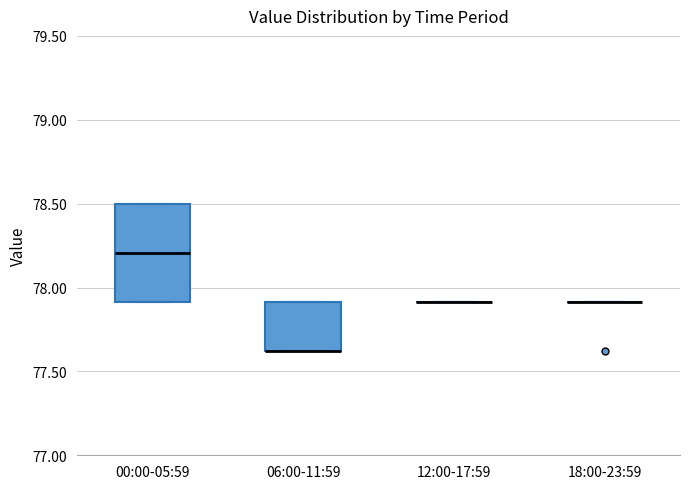

Reading left to right, read every box against the y-axis: the position of its median line, the range the box covers, and the ends of its whiskers. The values are not printed on the chart, so give them approximately, as read against the axis.

00:00-05:59: median 78.2, box 77.9 to 78.5, whiskers 77.9 to 78.5
06:00-11:59: median 77.6 (drawn on the box's lower edge), box 77.6 to 77.9, whiskers 77.6 to 77.9
12:00-17:59: box collapsed to a line at 77.9, whiskers 77.9 to 77.9
18:00-23:59: box collapsed to a line at 77.9, whiskers 77.9 to 77.9